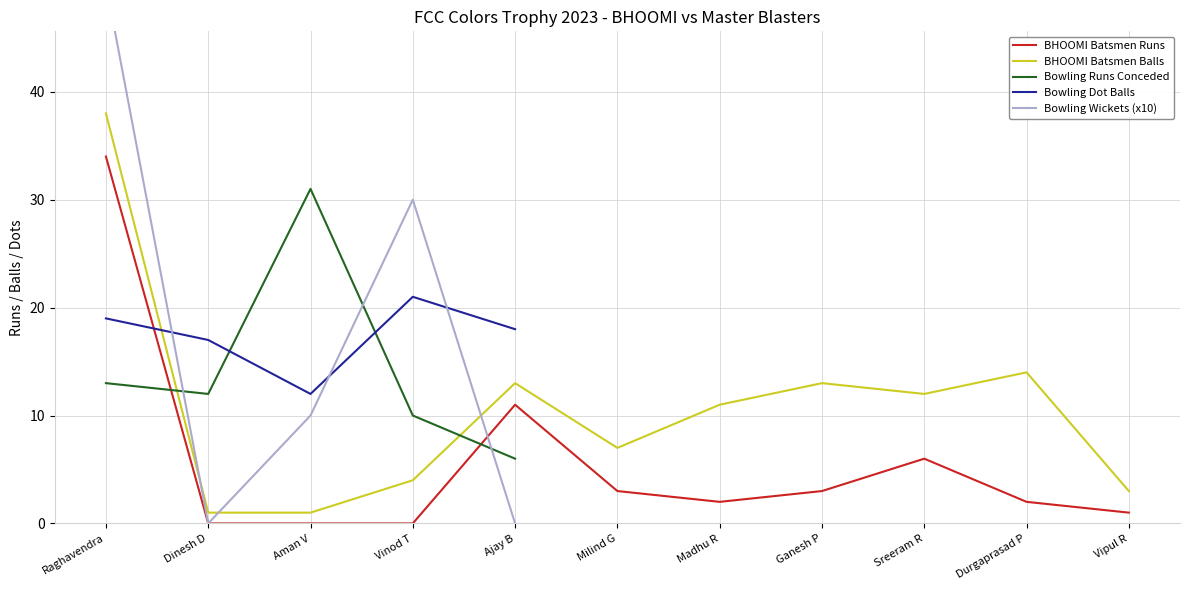

Where does the BHOOMI Batsmen Balls series first go above 11?

Raghavendra